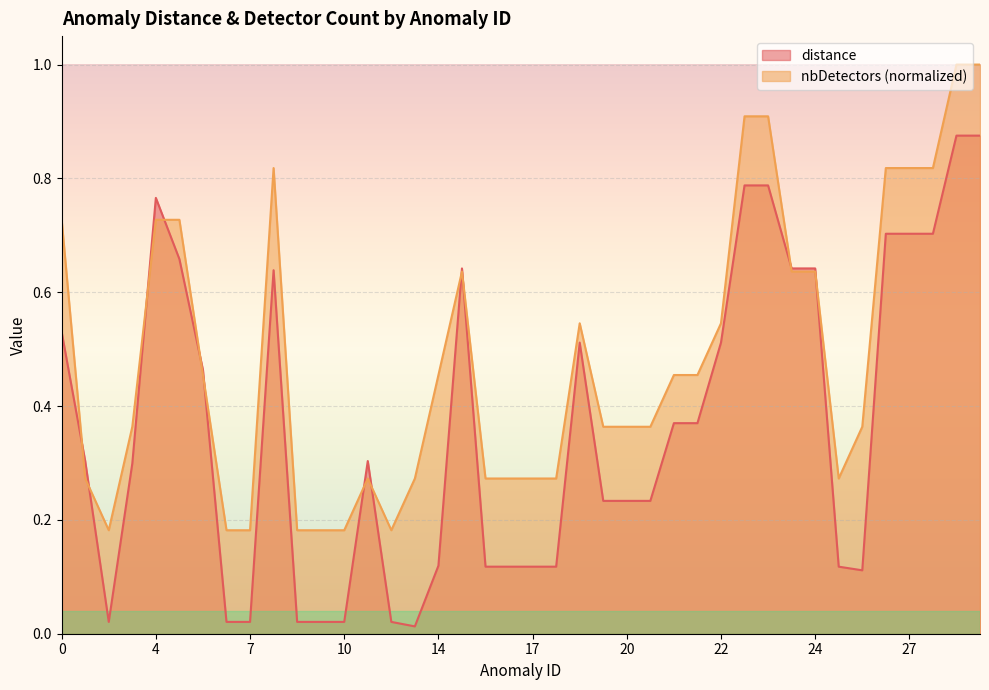

What is the difference between the second highest and second lowest values in the nbDetectors series?

0.8